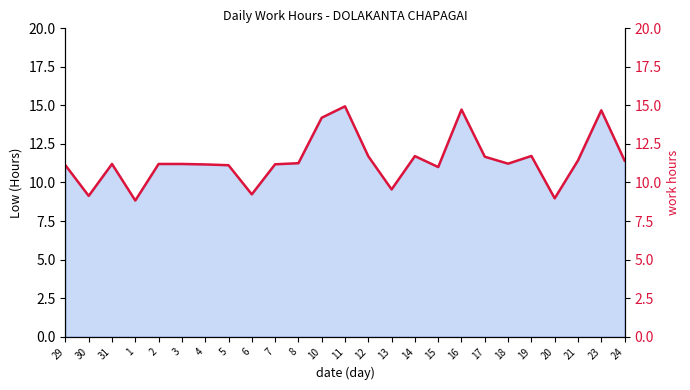

What is the maximum value shown in the chart?

14.9